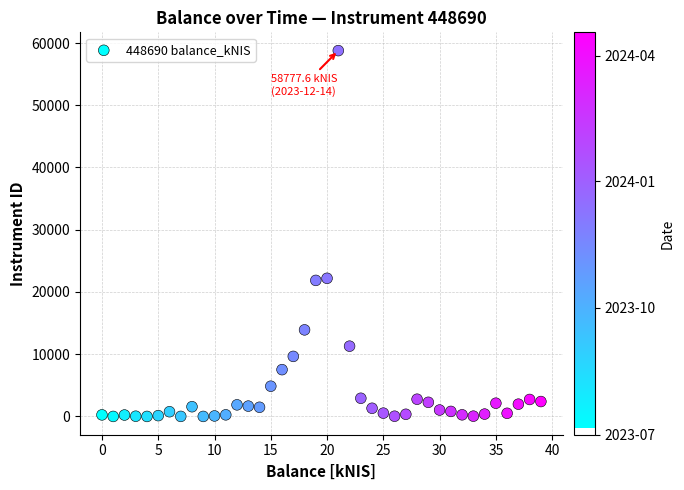

What is the range of Y values (max minus min)?

58777.6